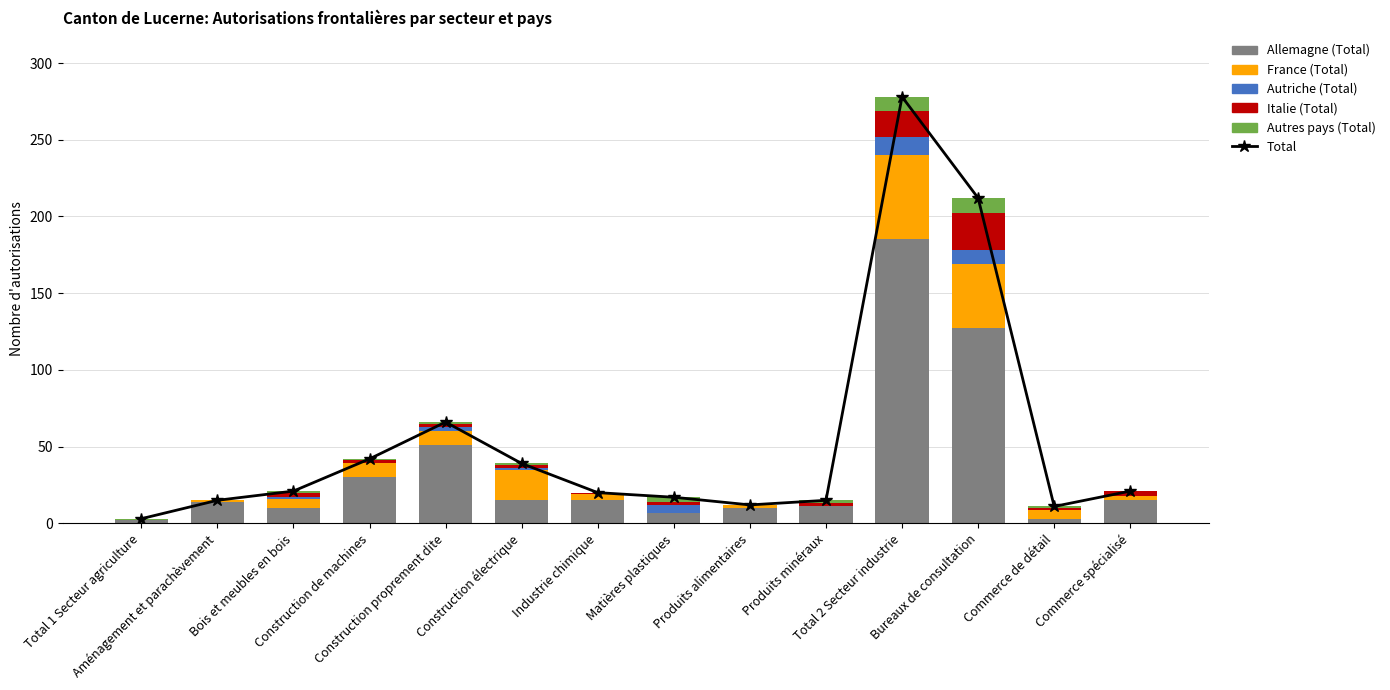

What is the sum of all France (Total) values?

157